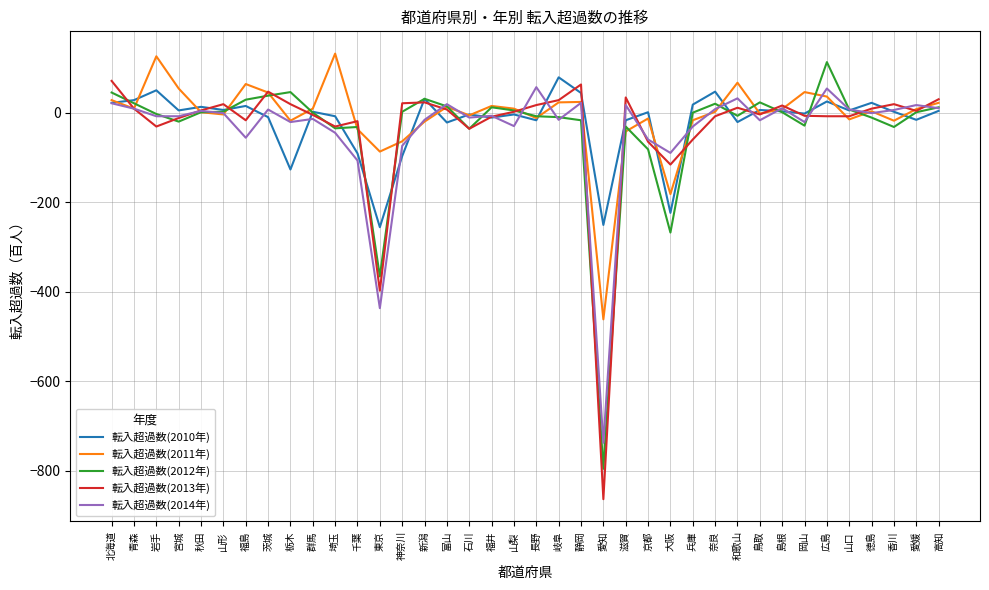

At which label is 転入超過数(2011年) closest to -165?

大阪